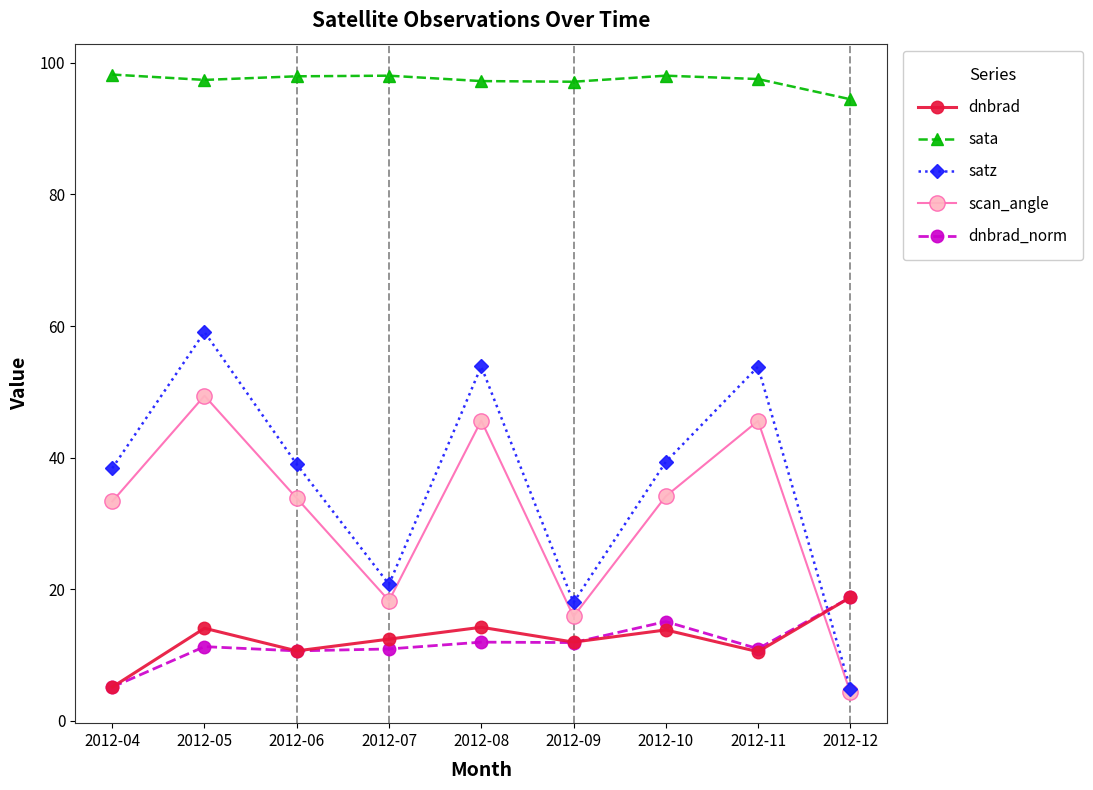

Where is the first local minimum for dnbrad?

2012-06